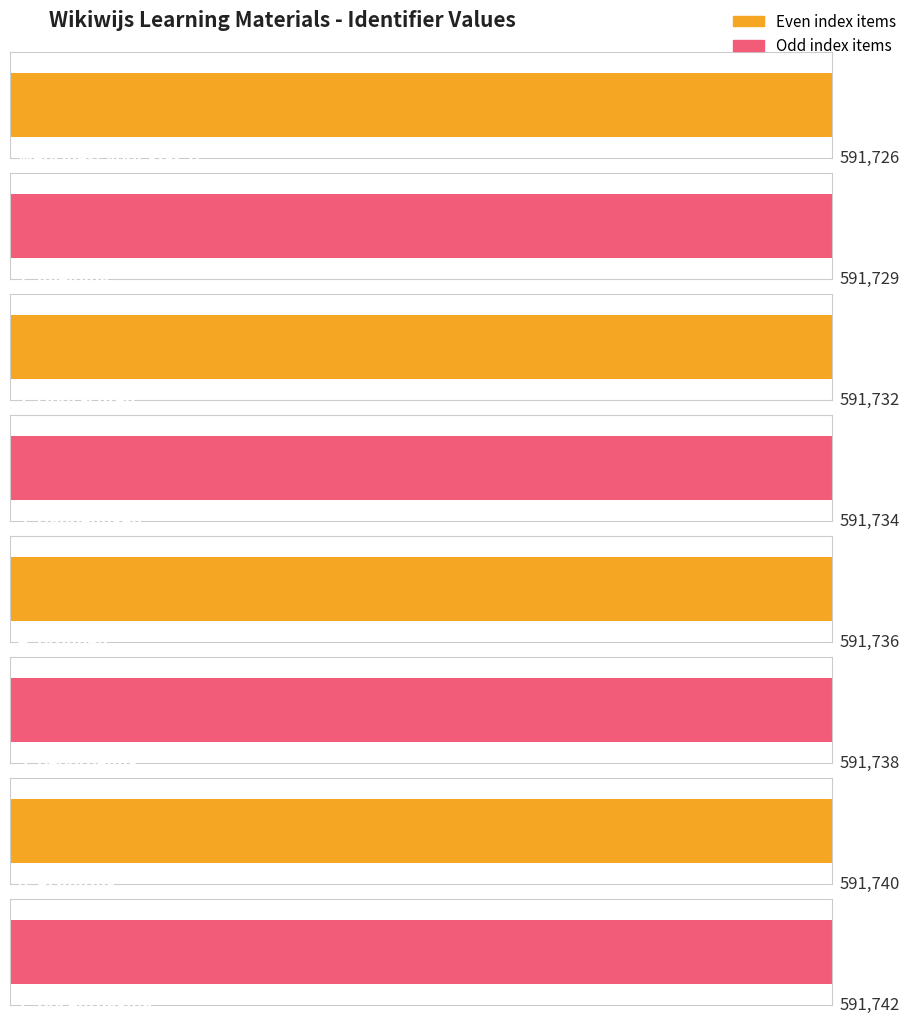

What is the value of the 7th bar from the left?

591740